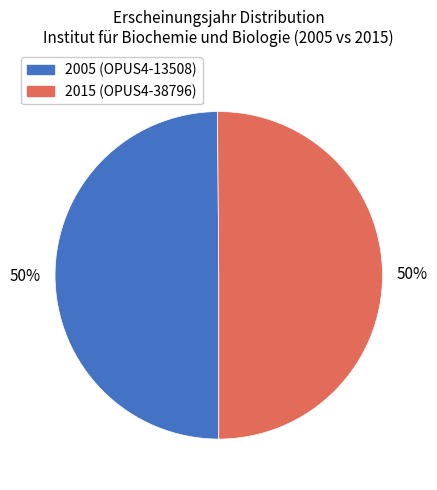

Approximately how many times larger is the value at 2015 (OPUS4-38796) compared to 2005 (OPUS4-13508)?

1.0